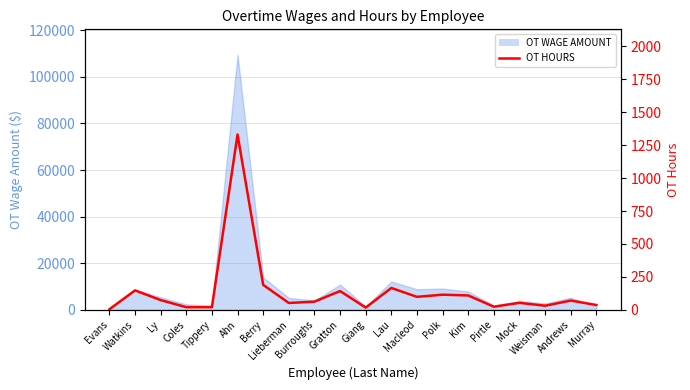

What is the label of the 3rd point from the right?

Weisman